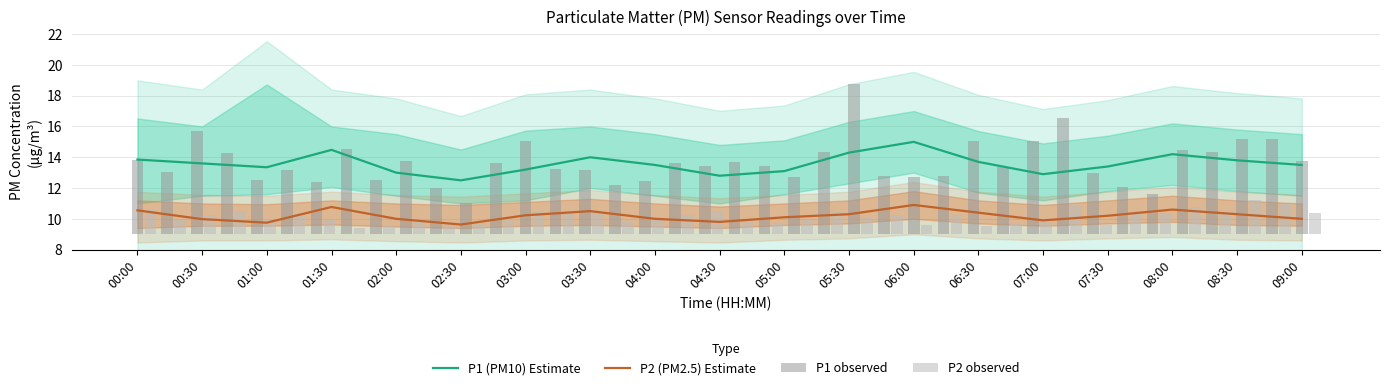

Is it true that P2 (PM2.5) Estimate equals 10.9 at 06:00?

True